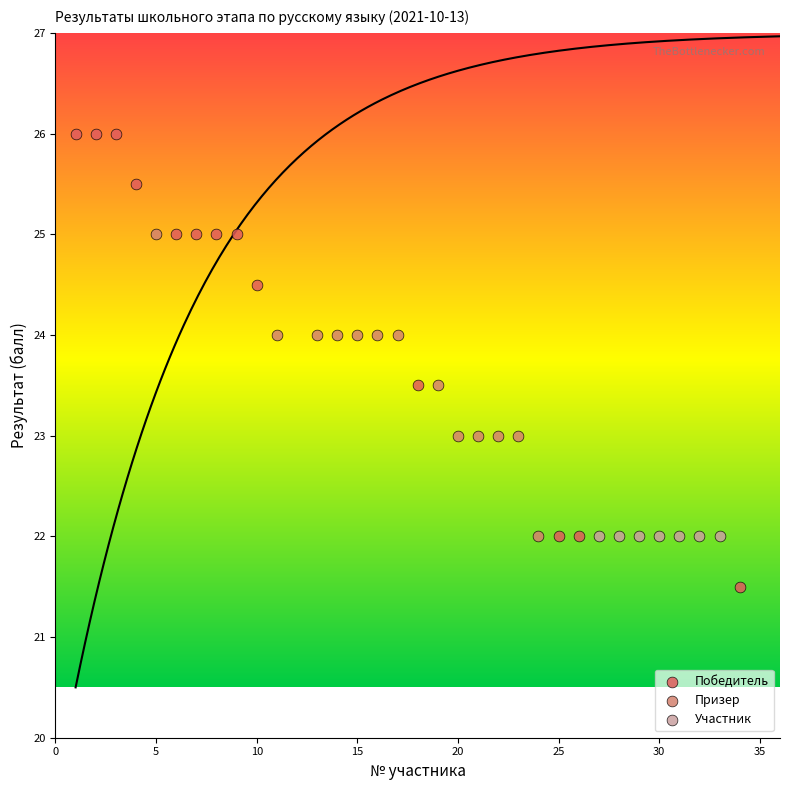

Which series reaches the minimum Y coordinate?

Победитель